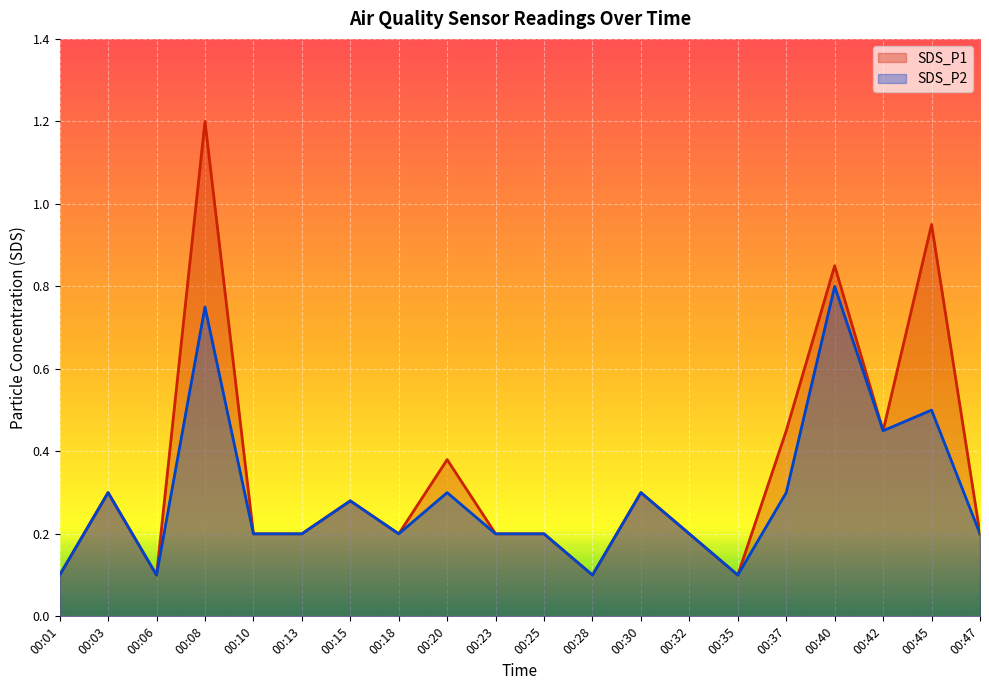

Rank the categories by SDS_P1 value from lowest to highest.

00:01, 00:06, 00:28, 00:35, 00:10, 00:13, 00:18, 00:23, 00:25, 00:32, 00:47, 00:15, 00:03, 00:30, 00:20, 00:37, 00:42, 00:40, 00:45, 00:08